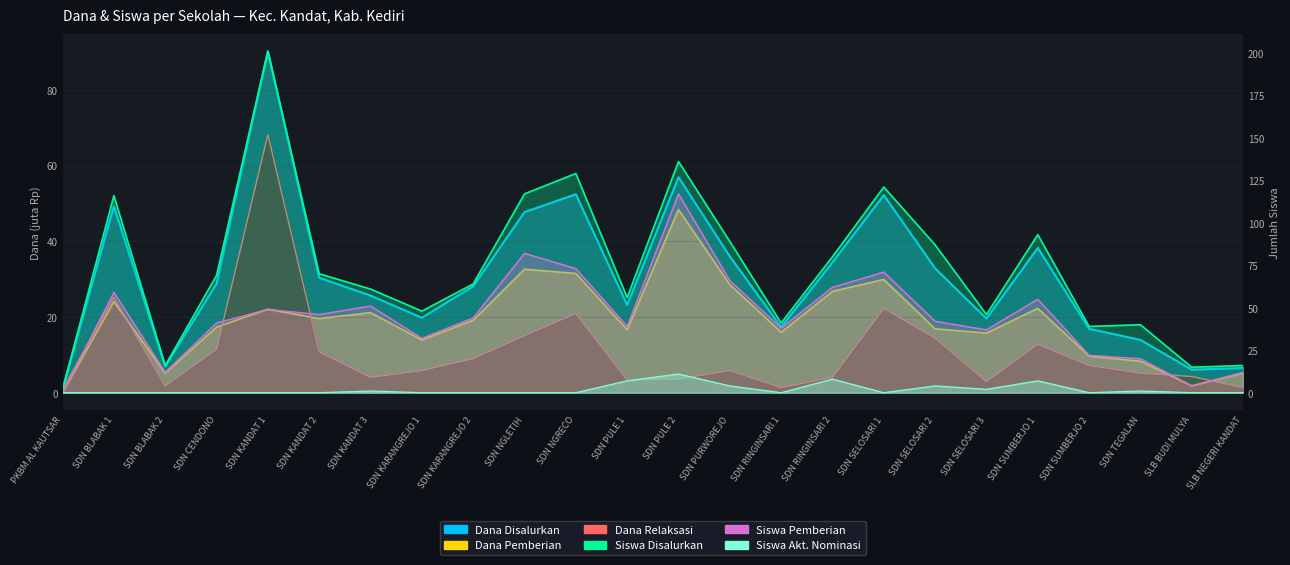

What position from the right is SDN NGRECO?

14